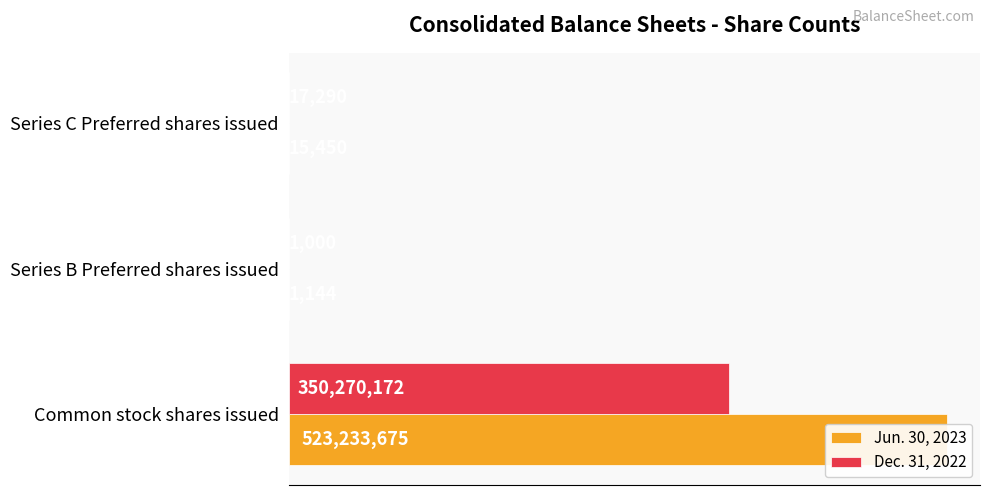

Which has a higher value, Series C Preferred shares issued or Series B Preferred shares issued?

Series C Preferred shares issued